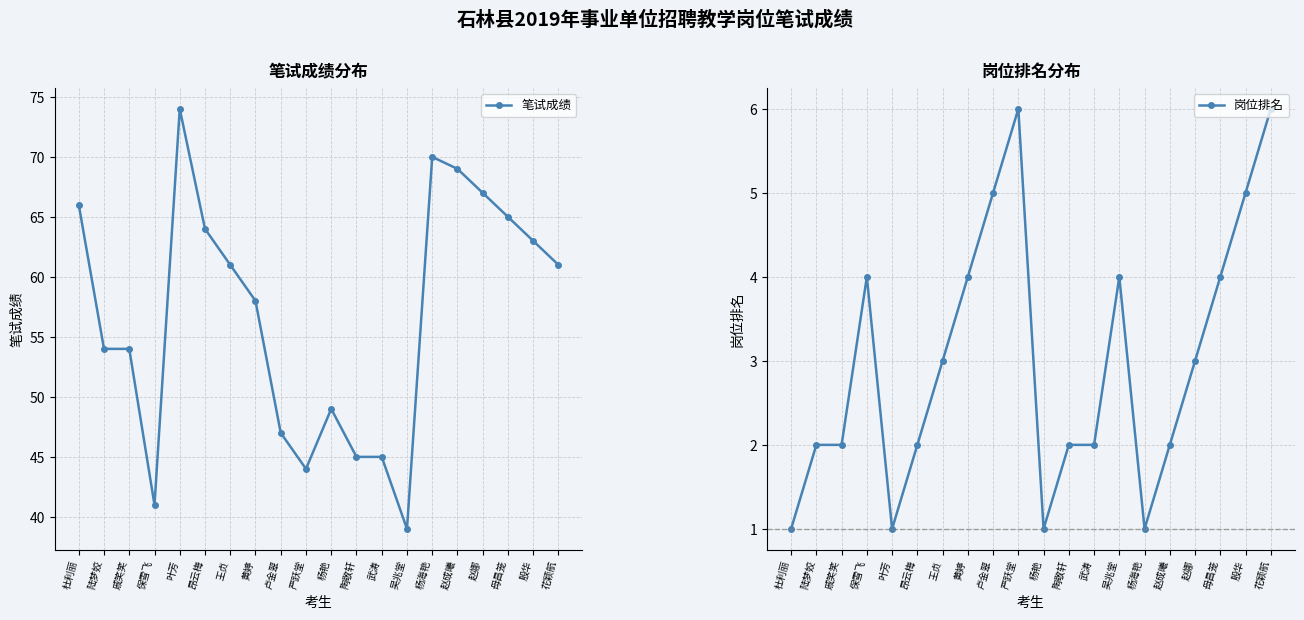

Reading left to right, transcribe all the data shown in this chart.

笔试成绩: 杜利丽=66	陆梦姣=54	戚笑笑=54	保雪飞=41	叶芳=74	昂云梅=64	王贞=61	黄婷=58	卢金翠=47	严跃堂=44	杨艳=49	陶敬轩=45	武涛=45	吴兆堂=39	杨海艳=70	赵成曦=69	赵娜=67	母昌笼=65	殷华=63	花颖航=61
岗位排名: 杜利丽=1	陆梦姣=2	戚笑笑=2	保雪飞=4	叶芳=1	昂云梅=2	王贞=3	黄婷=4	卢金翠=5	严跃堂=6	杨艳=1	陶敬轩=2	武涛=2	吴兆堂=4	杨海艳=1	赵成曦=2	赵娜=3	母昌笼=4	殷华=5	花颖航=6